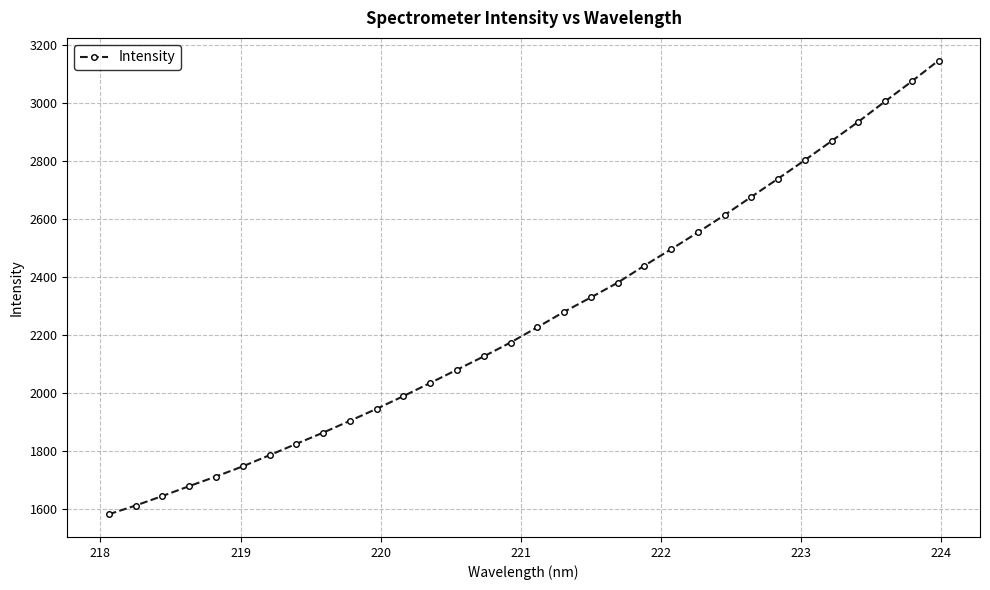

True or false: there are more than 2 points higher than both neighbors.

False